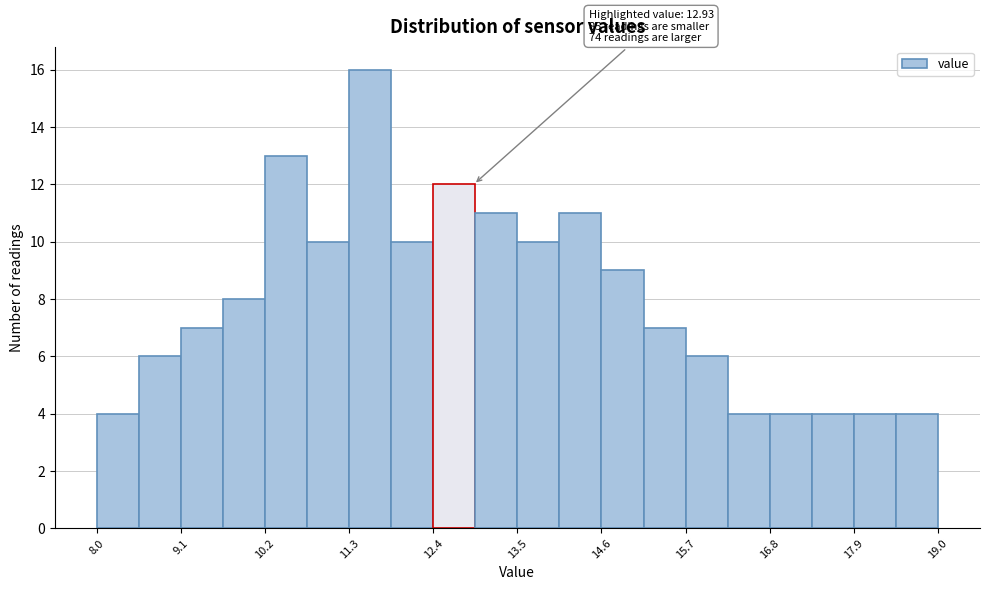

Around what value on the x-axis is the tallest bar? Give the approximate position of its centre, as read against the axis.

11.6